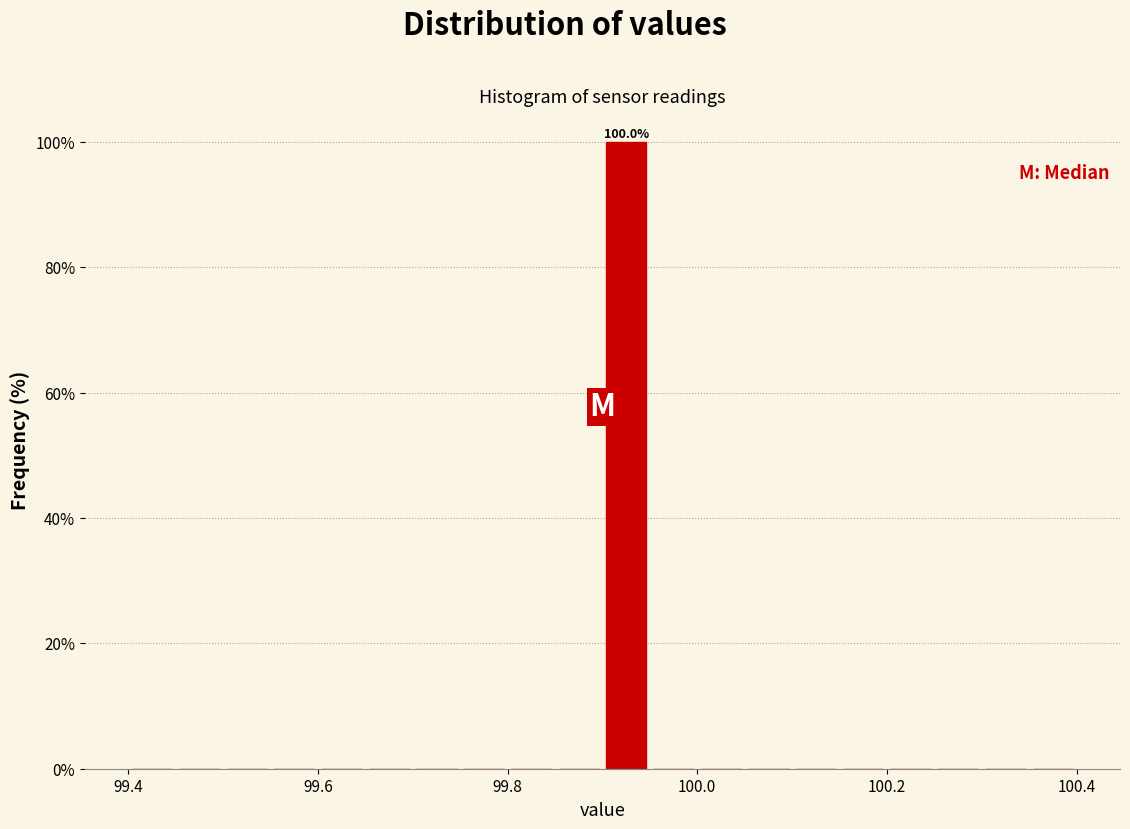

Around what value on the x-axis is the tallest bar? Give the approximate position of its centre, as read against the axis.

99.92